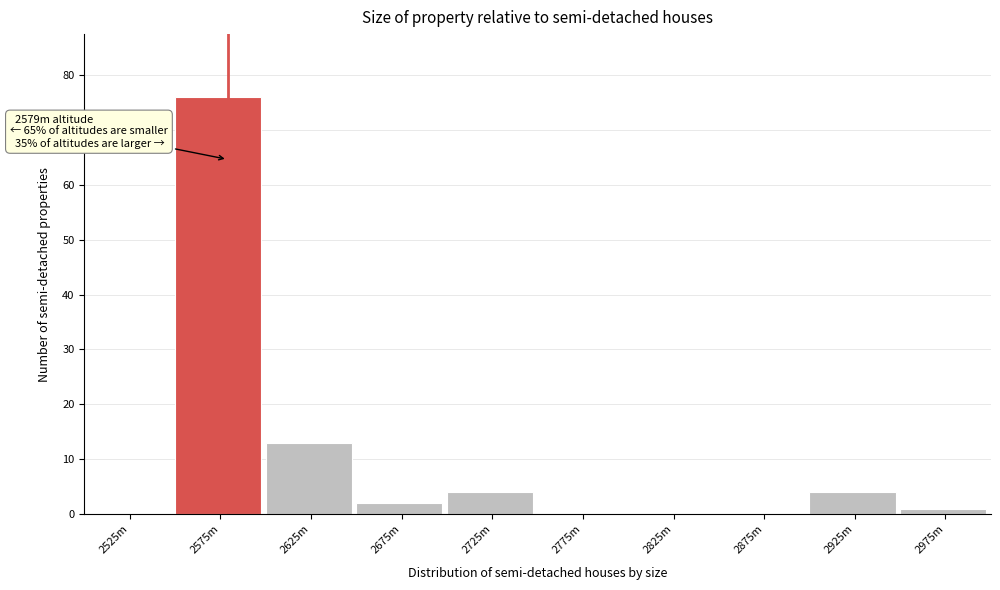

Reading left to right, transcribe all the data shown in this chart.

2525m=0	2575m=76	2625m=13	2675m=2	2725m=4	2775m=0	2825m=0	2875m=0	2925m=4	2975m=1